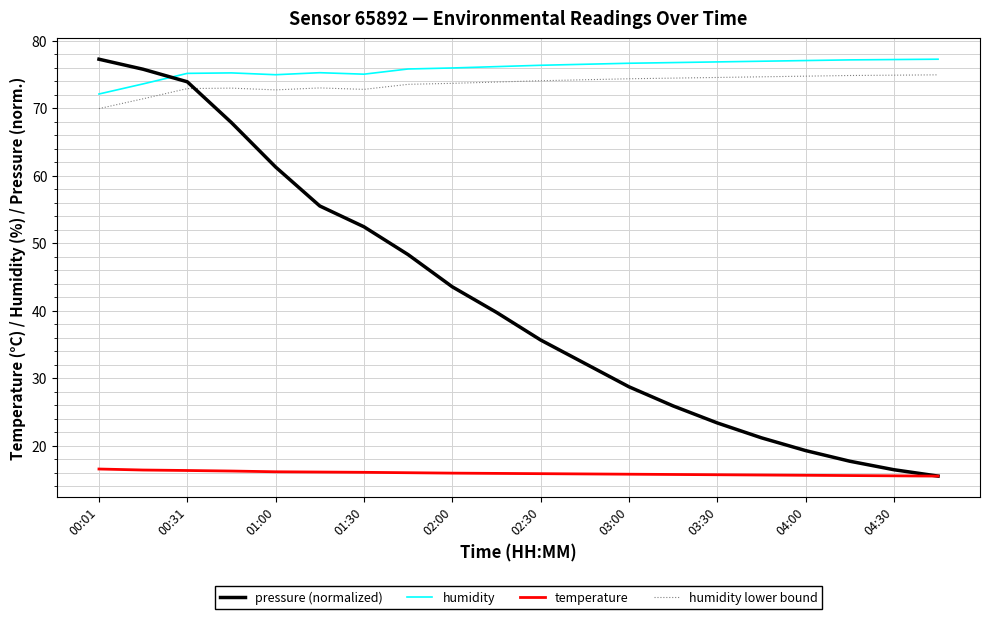

What is the difference between the maximum and minimum values in the pressure (normalized) series?

61.8